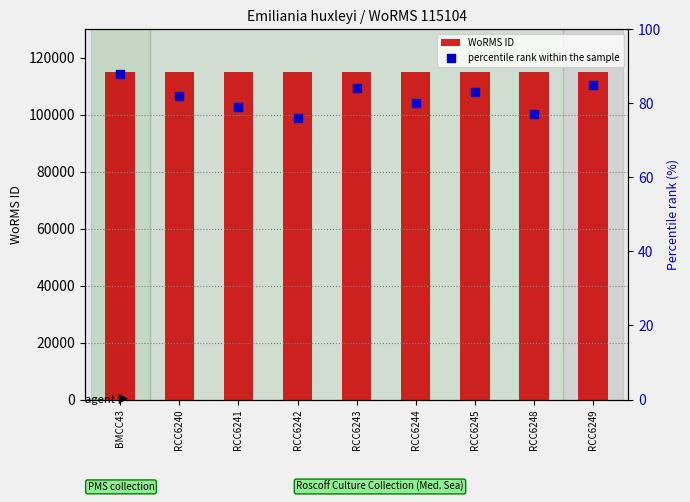

What are all the series names shown in the legend?

WoRMS ID, percentile rank within the sample